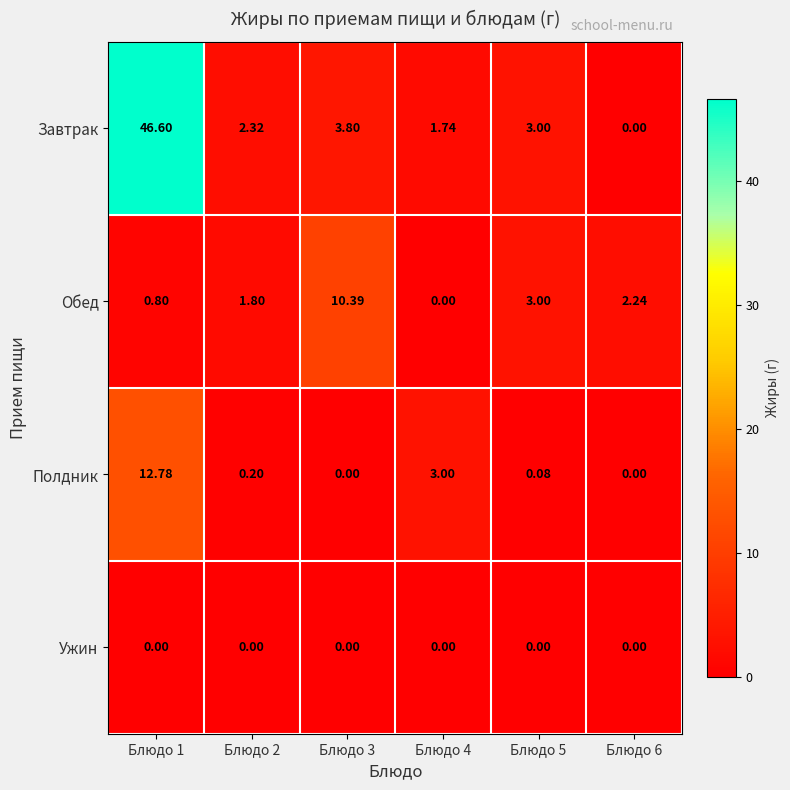

Rank the series at Блюдо 2 from lowest to highest value.

Ужин, Полдник, Обед, Завтрак